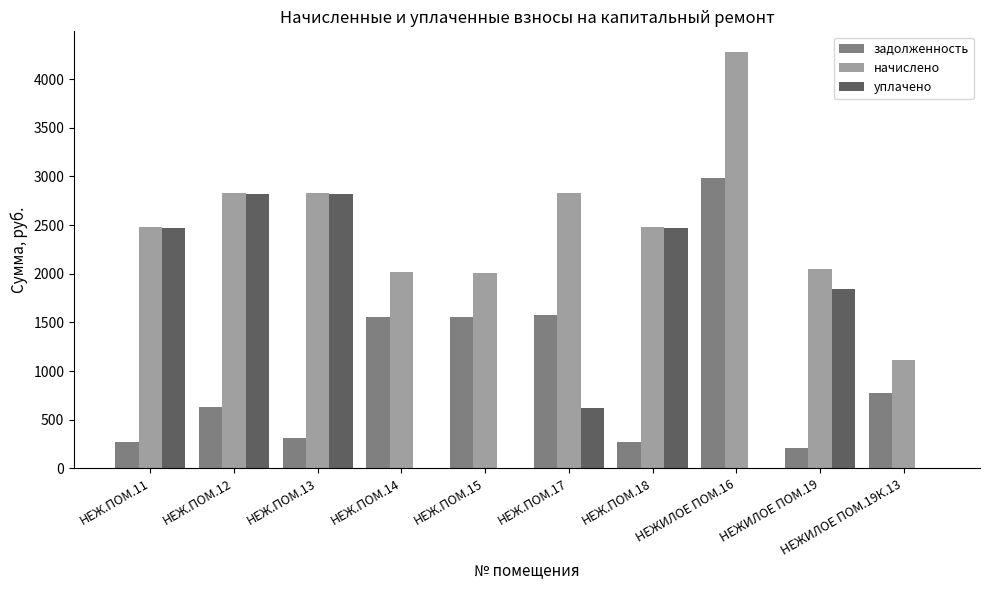

Count the number of data series in this chart.

3